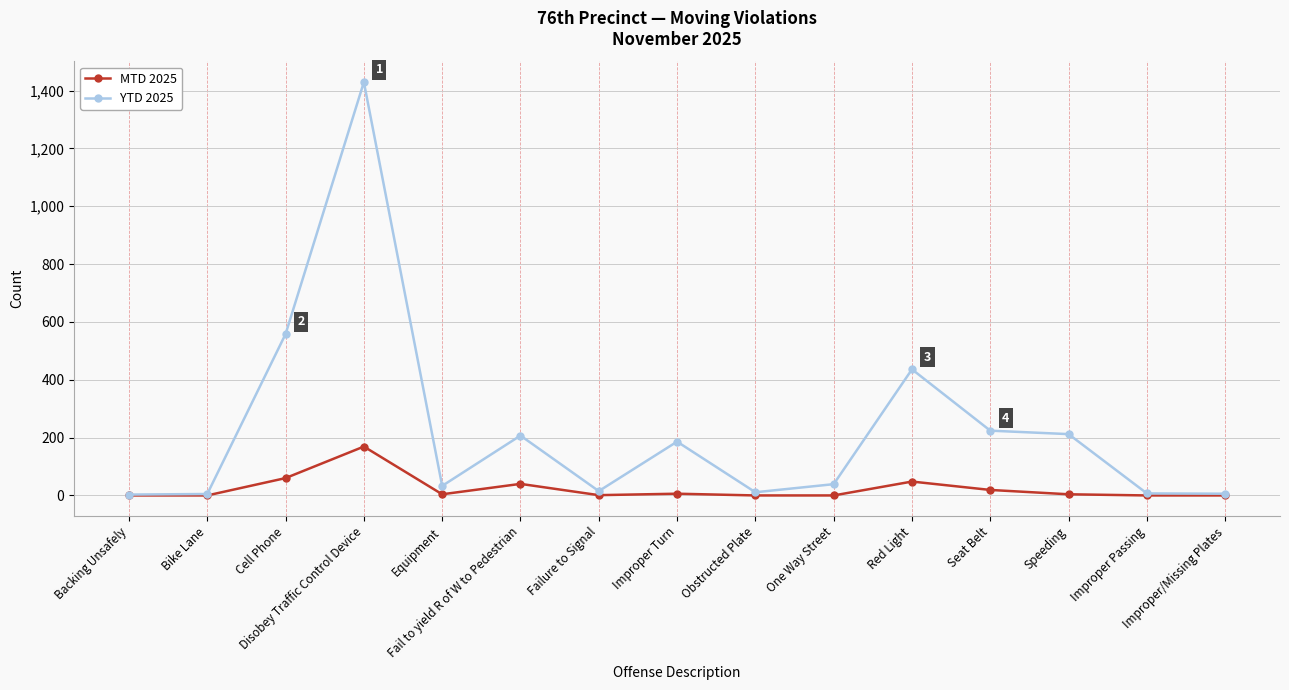

In YTD 2025, how many points are lower than both neighbors (excluding endpoints)?

3